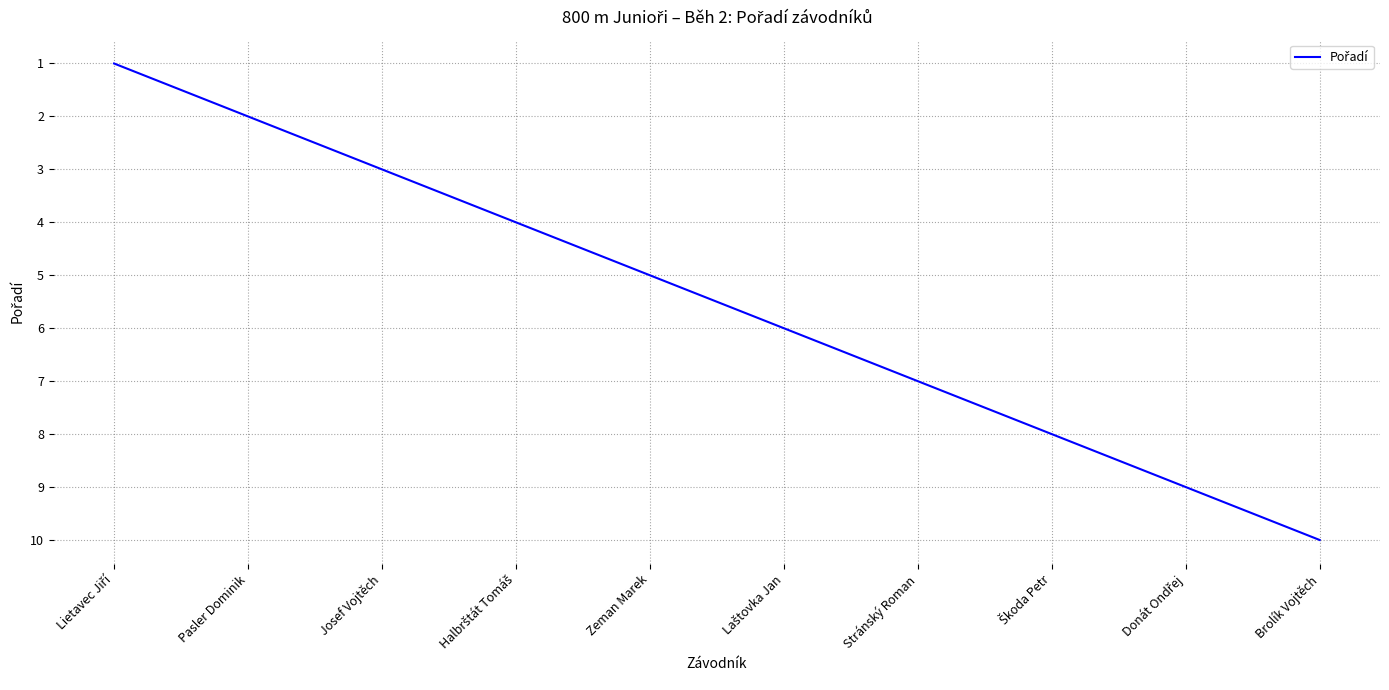

What position from the right is Brolík Vojtěch?

1